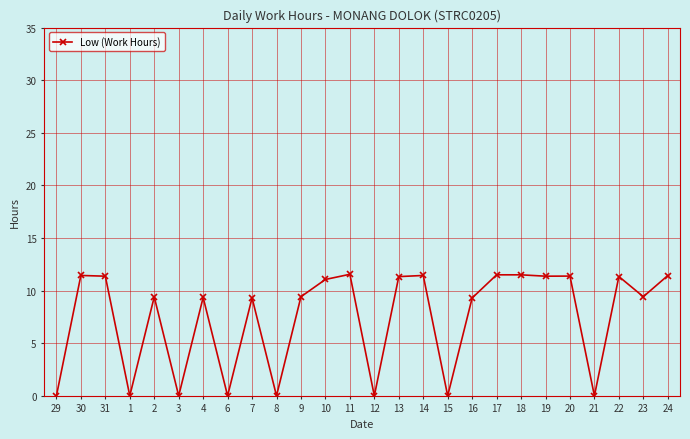

What is the greatest value displayed?

11.6